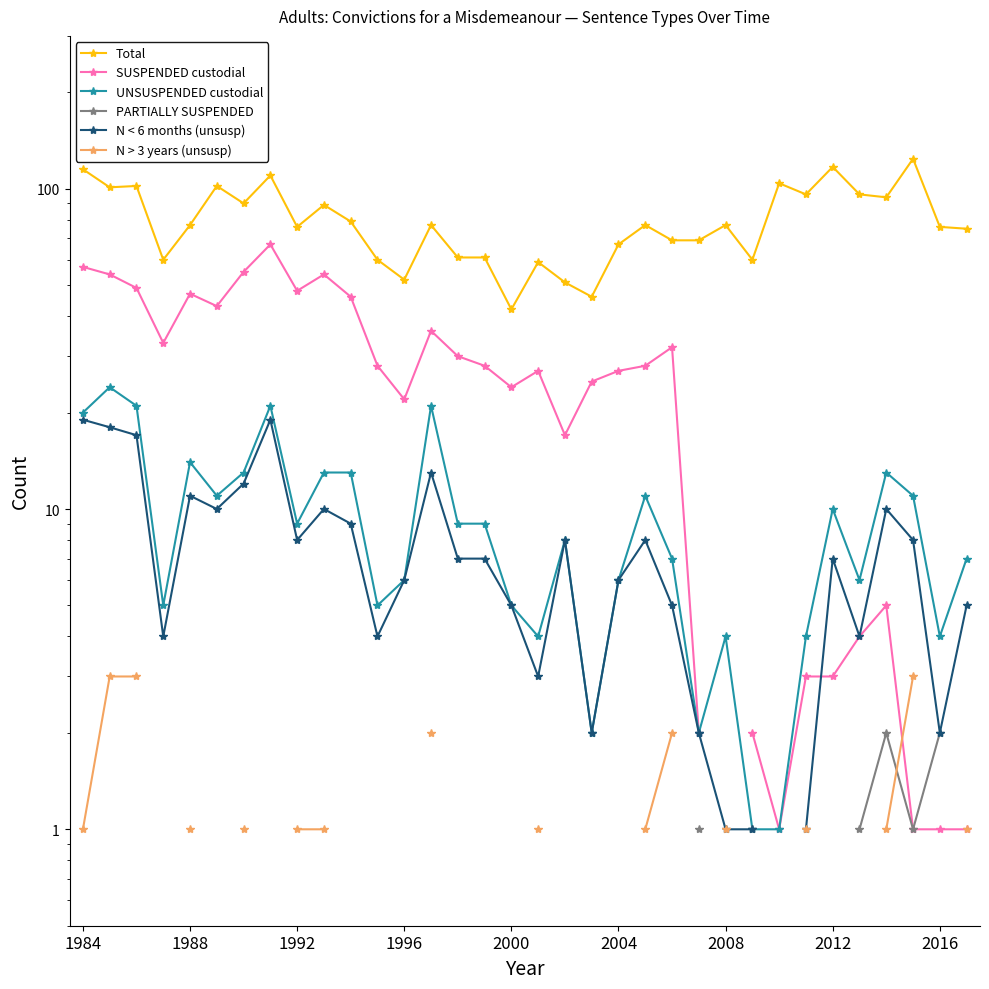

What is the smallest value displayed?

1.0